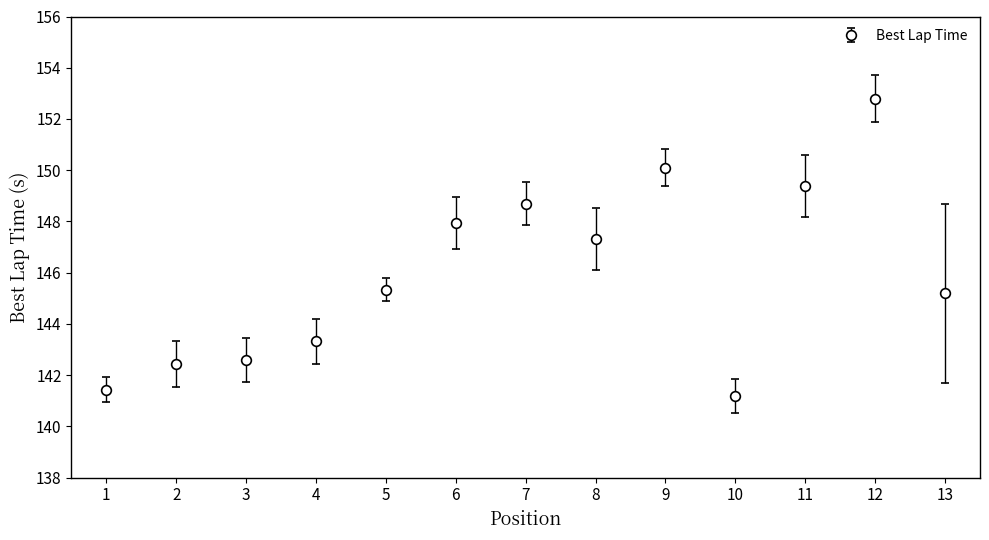

Approximately how many times larger is the value at 11 compared to 10?

1.1